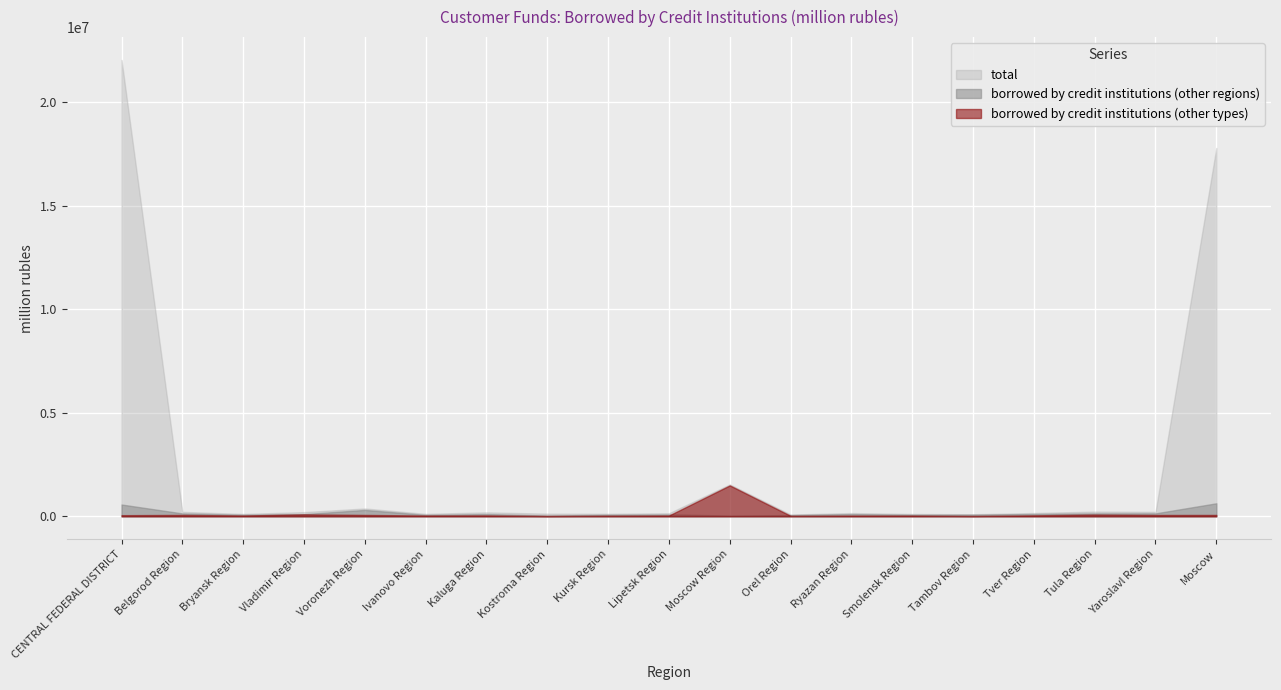

At which category does the chart reach its peak across all series?

CENTRAL FEDERAL DISTRICT